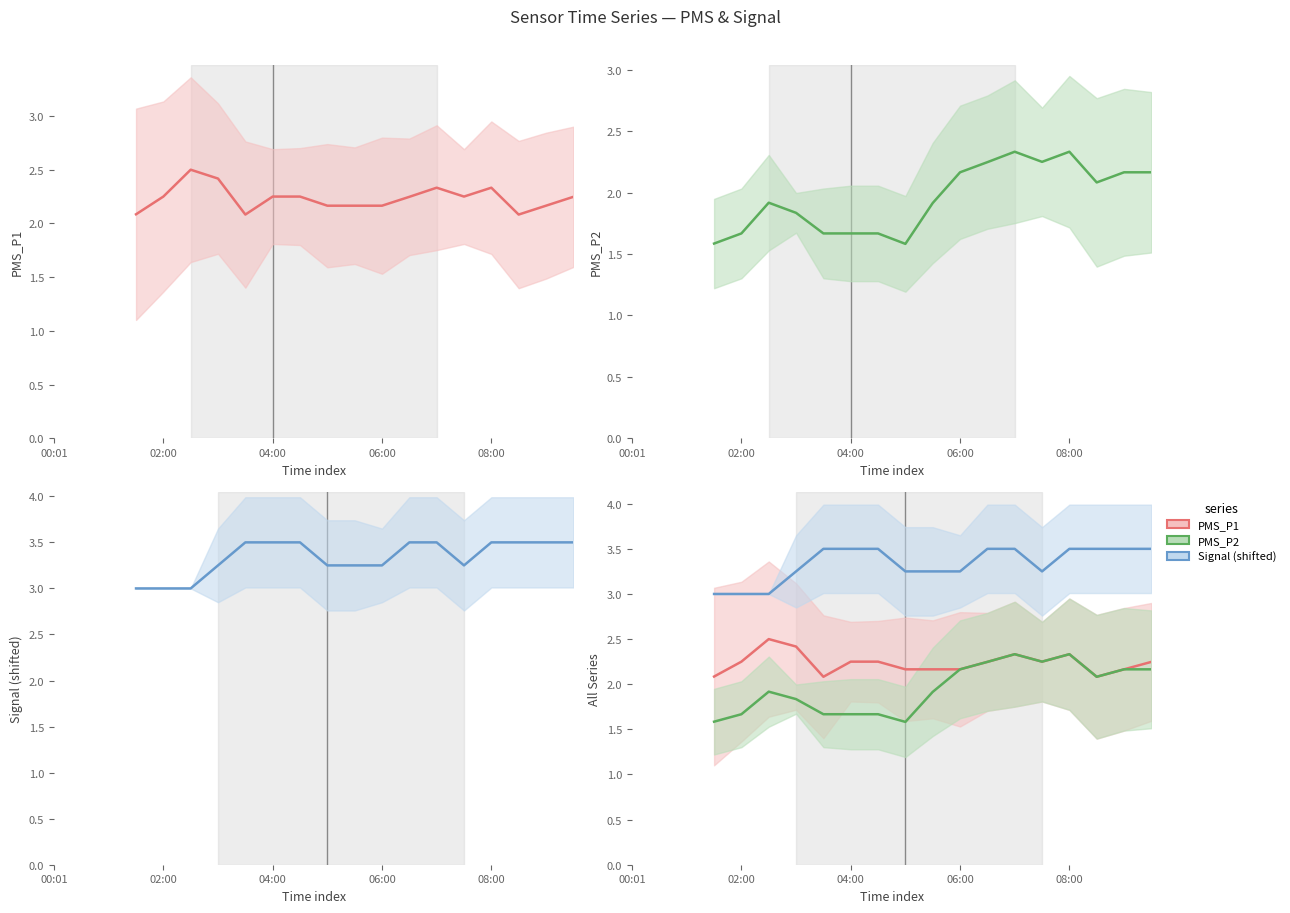

At how many categories does at least one series exceed 2?

17